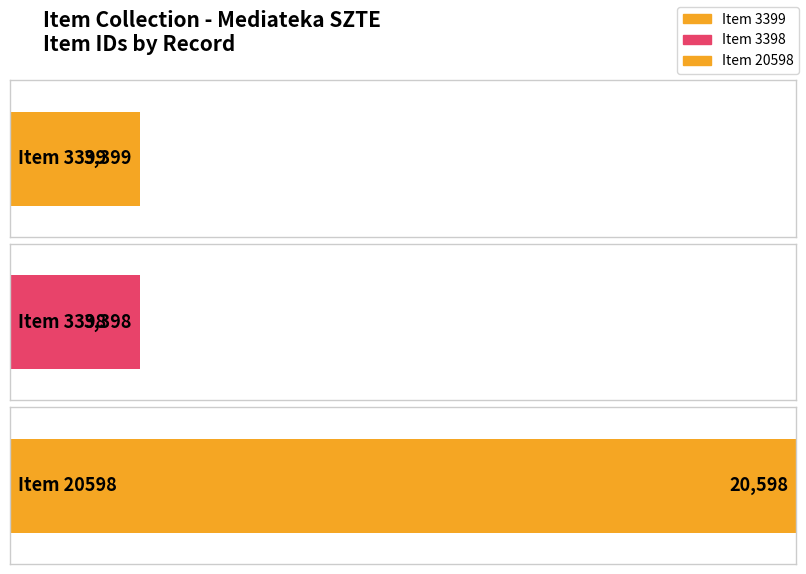

What is the smallest value displayed?

3398